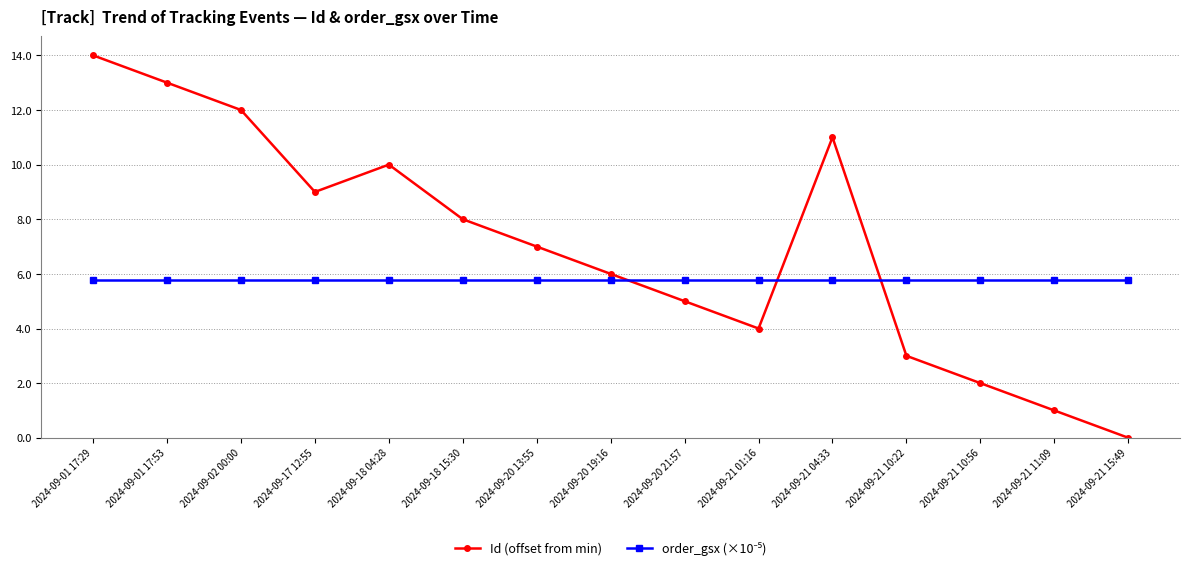

True or false: Id (offset from min) has a value of 5.0 at 2024-09-20 21:57.

True